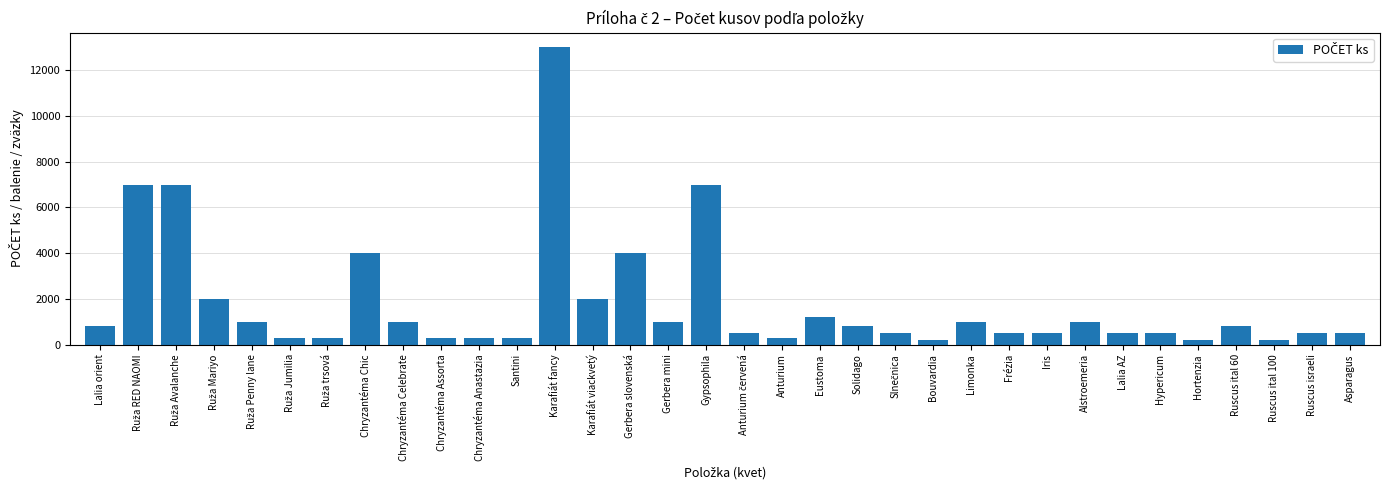

Count the number of categories in the chart.

34